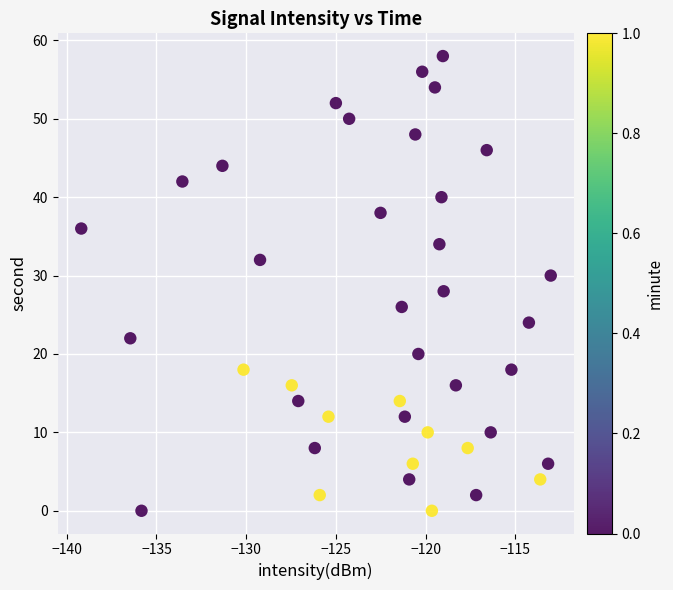

What is the range of Y values (max minus min)?

58